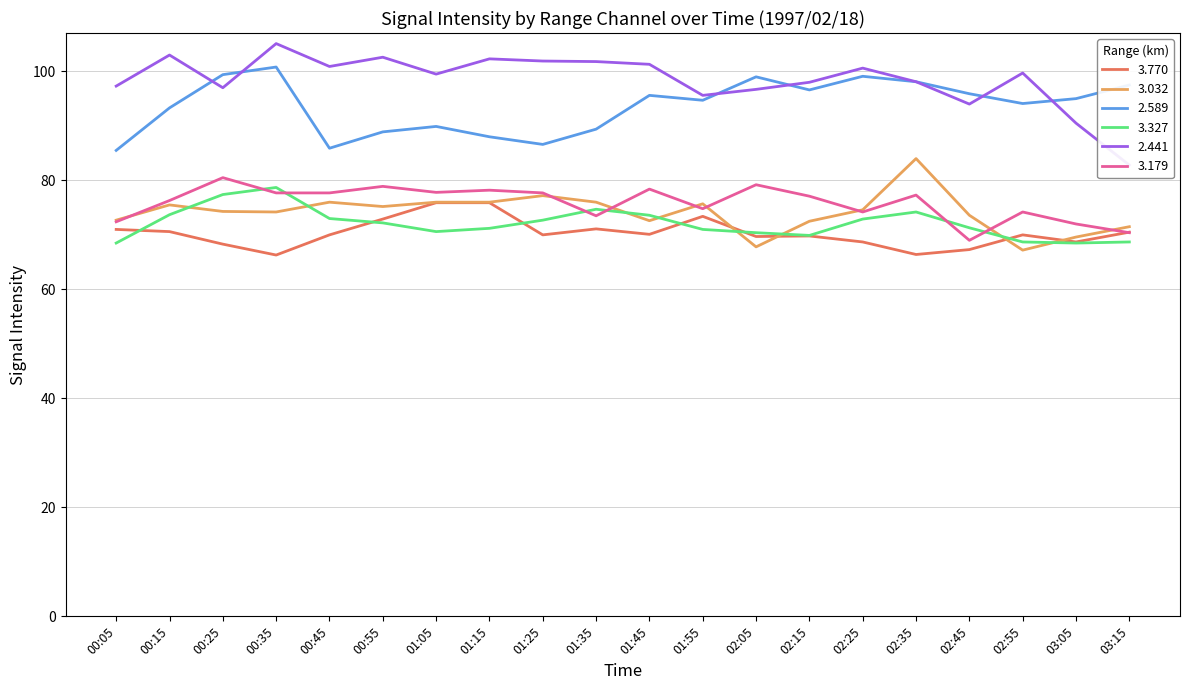

Does the chart display data point markers on the line(s)?

No